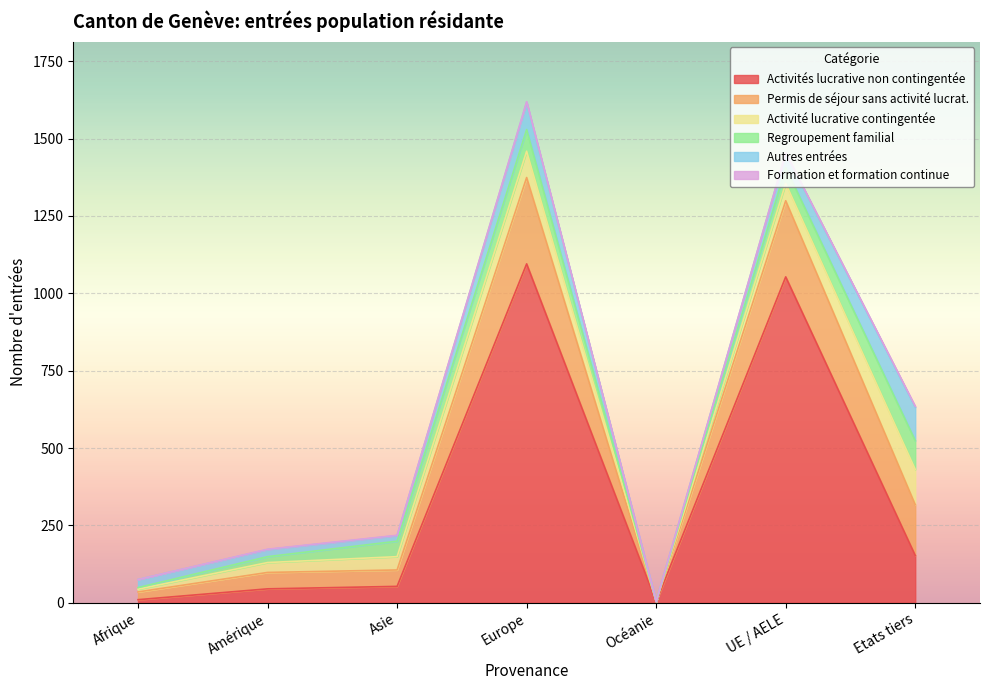

Rank the series by their maximum value, from lowest to highest.

Formation et formation continue, Regroupement familial, Autres entrées, Activité lucrative contingentée, Permis de séjour sans activité lucrat., Activités lucrative non contingentée